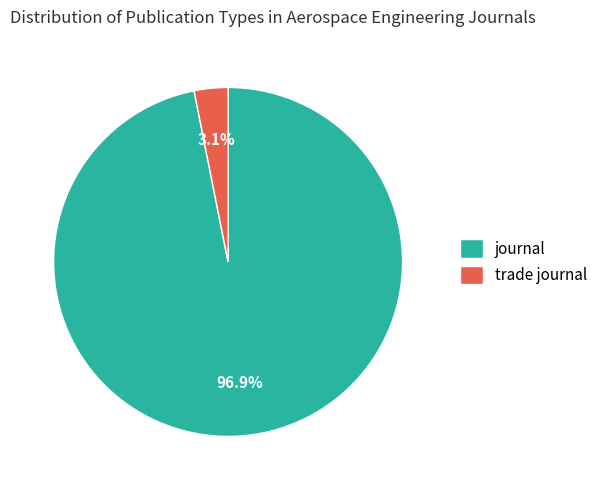

Between journal and trade journal, which is larger?

journal